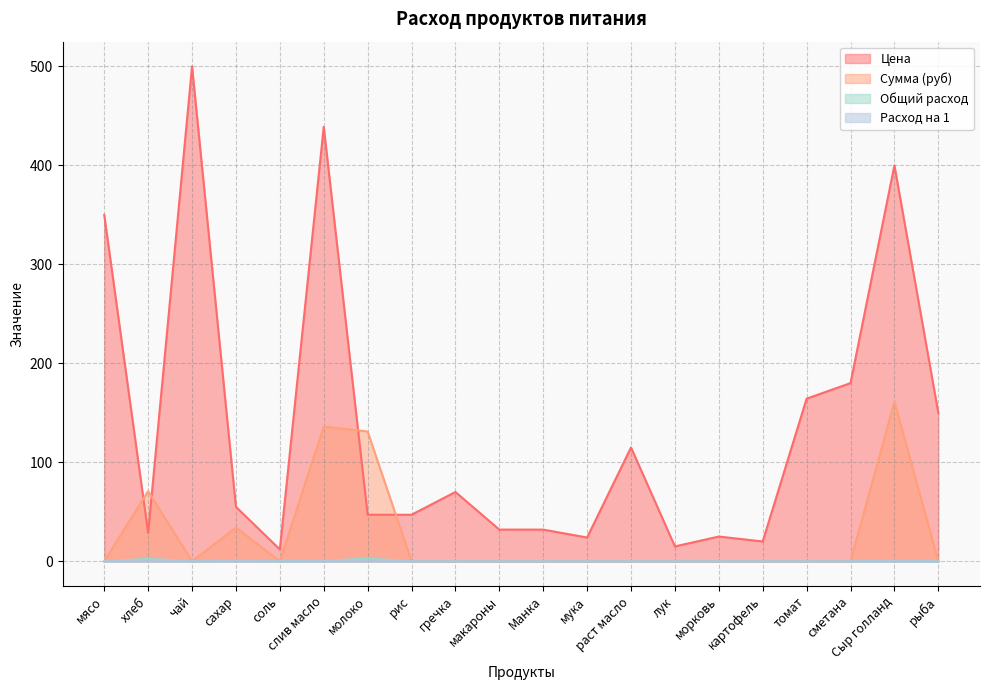

Where is the first local maximum for Общий расход?

хлеб